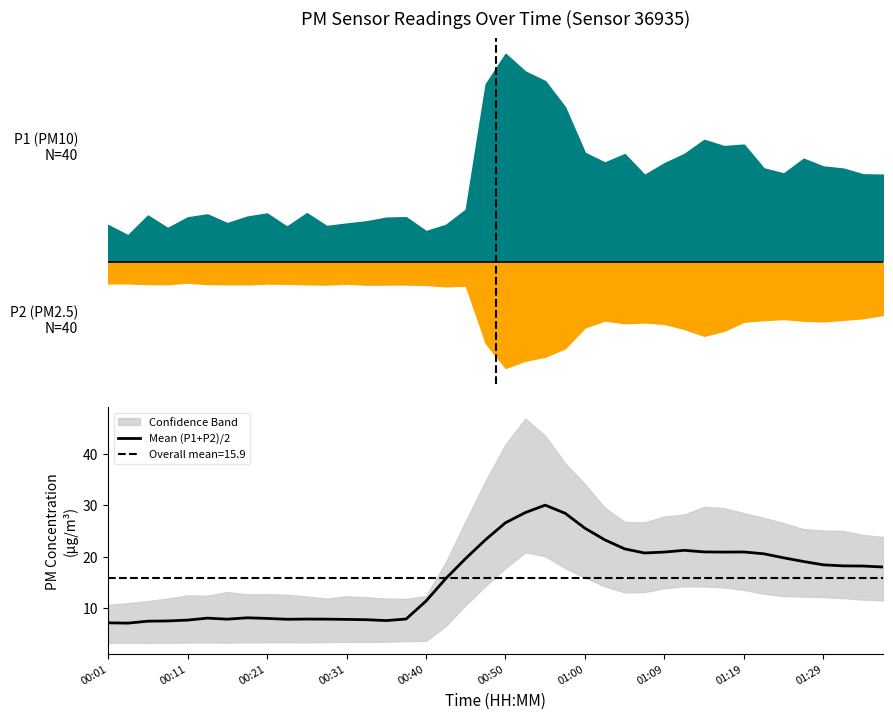

What is the highest value of the Mean (P1+P2)/2 series?

30.0